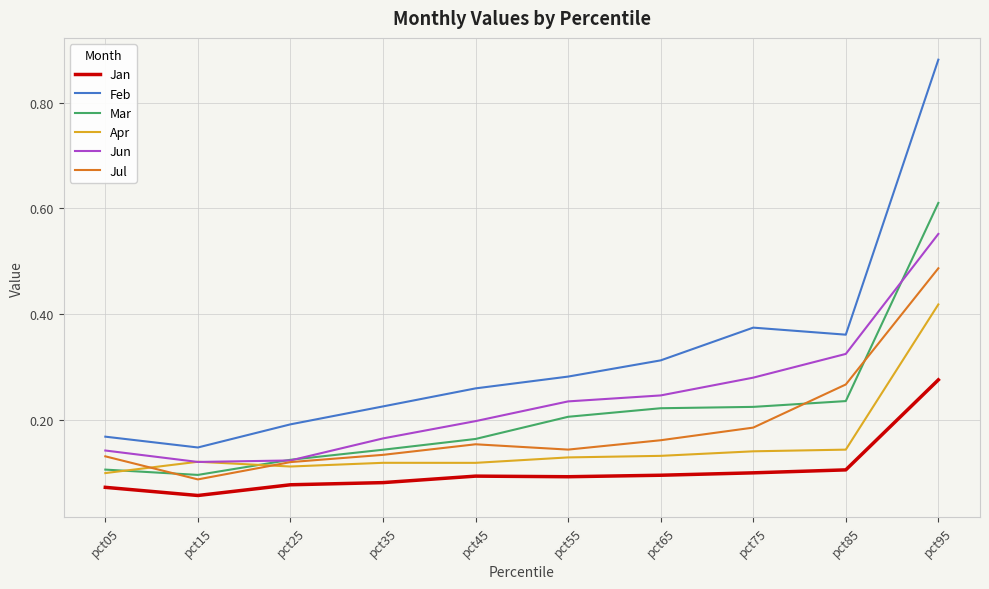

Which series has the largest range (max minus min)?

Feb